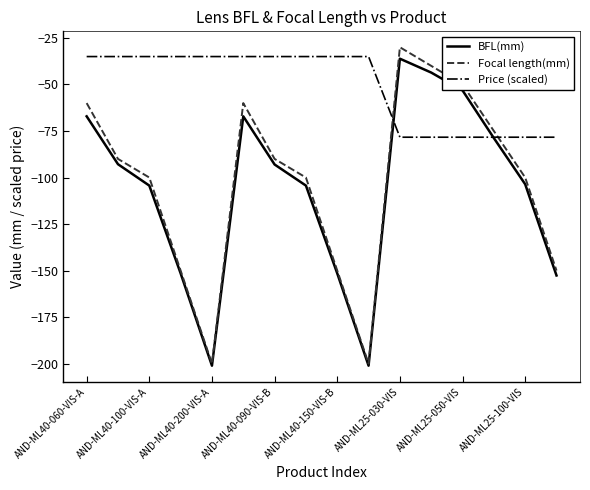

How many interior local valleys does the Focal length(mm) series have?

2